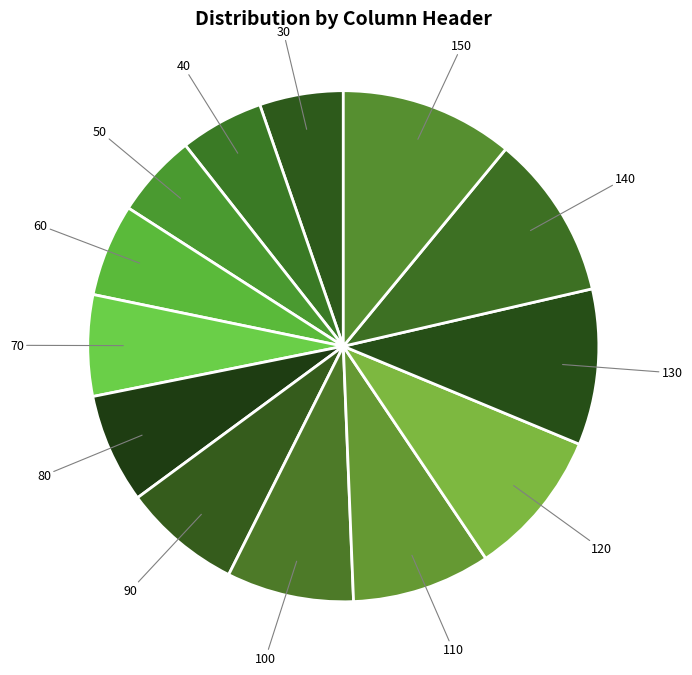

How many segments does this pie chart have?

13